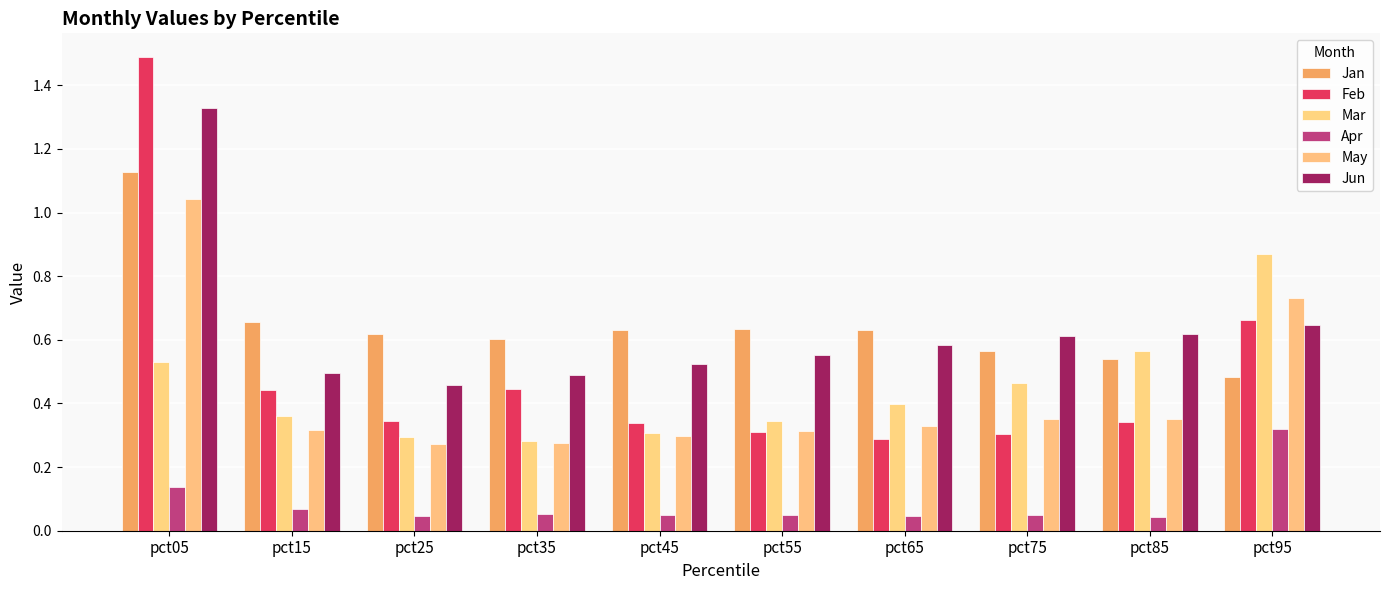

At which label is Mar closest to 0?

pct35